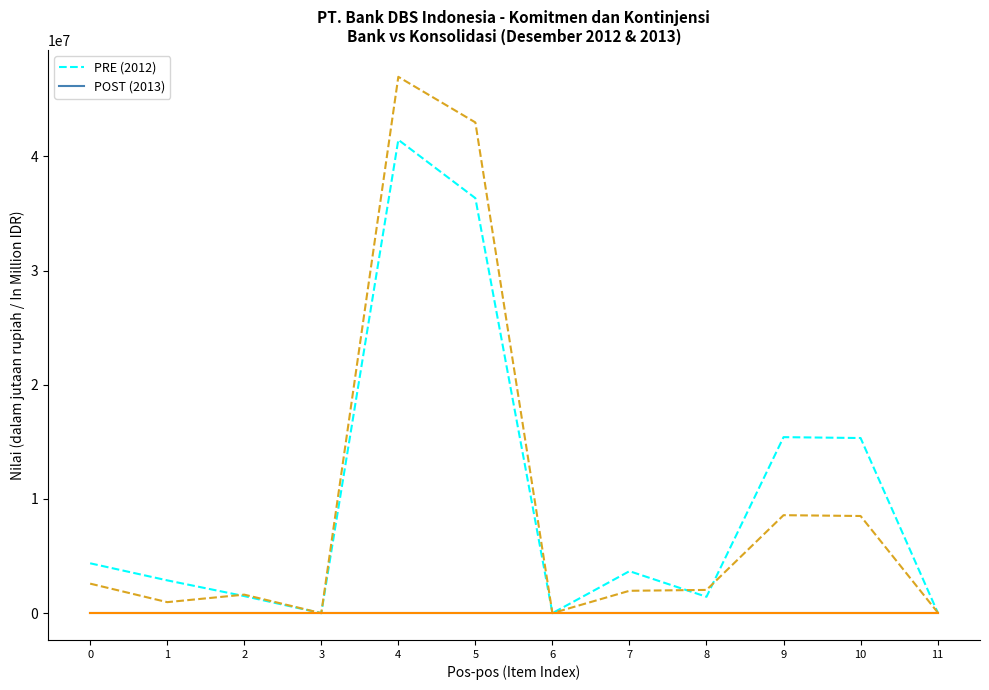

Which category has the lowest value in the PRE (2012) series?

3